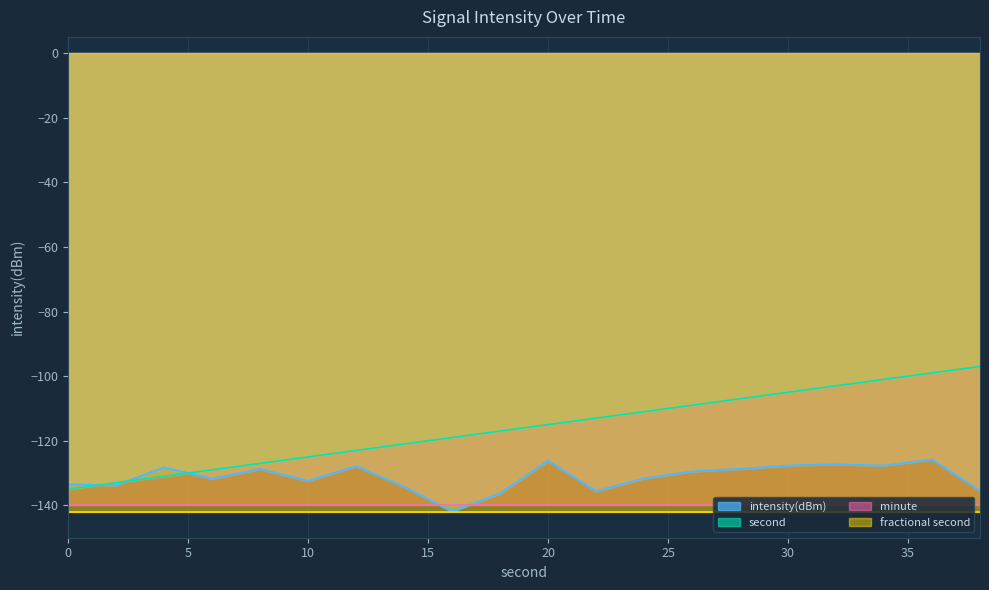

Where is the first local minimum for intensity(dBm)?

2